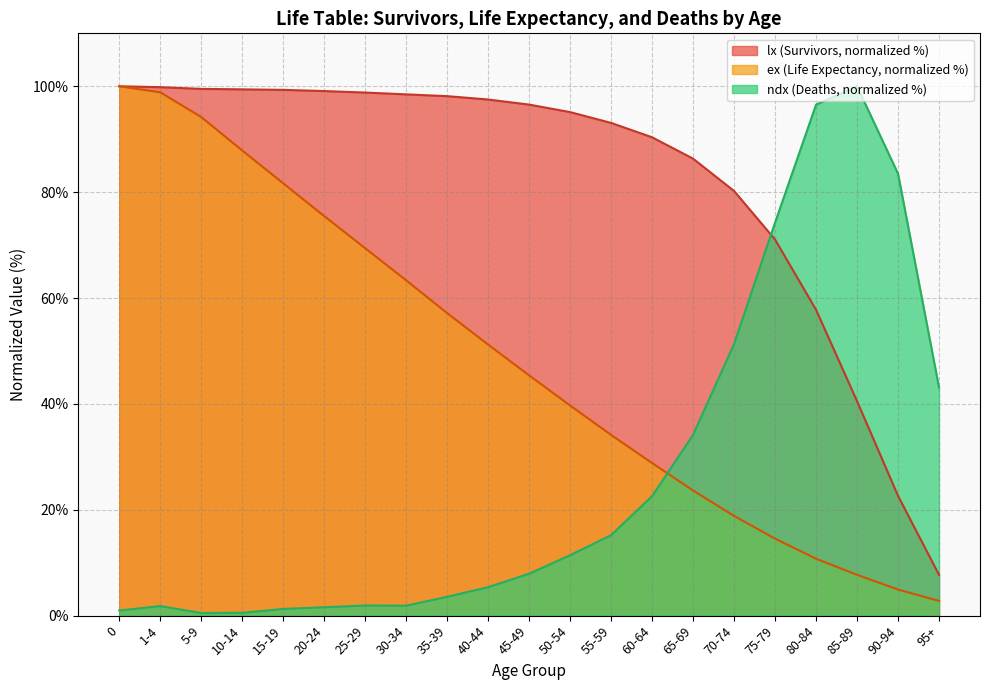

Between which two adjacent categories do lx and ndx first intersect?

70-74 and 75-79